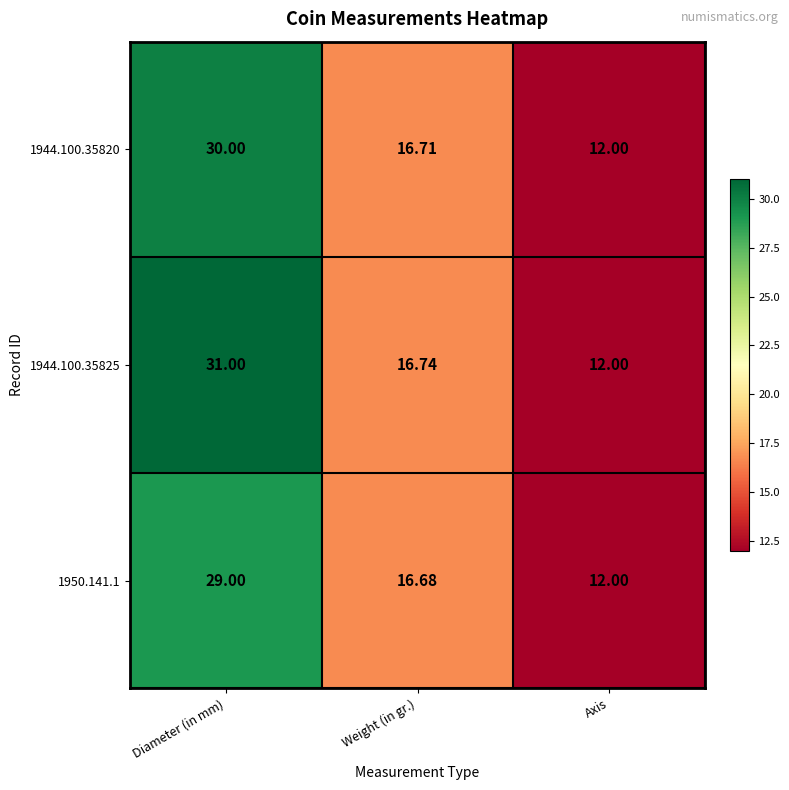

How many distinct data groups are displayed?

3